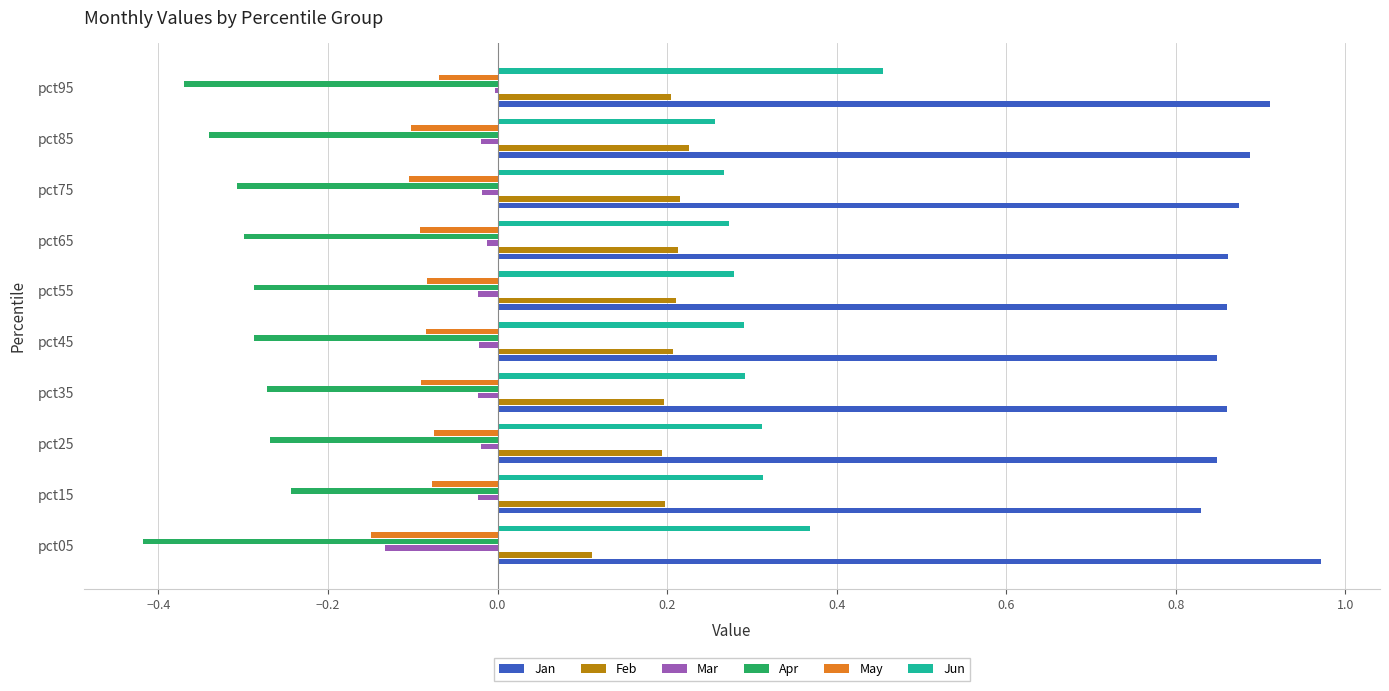

Is it true that Jun equals 0.1 at pct55?

False